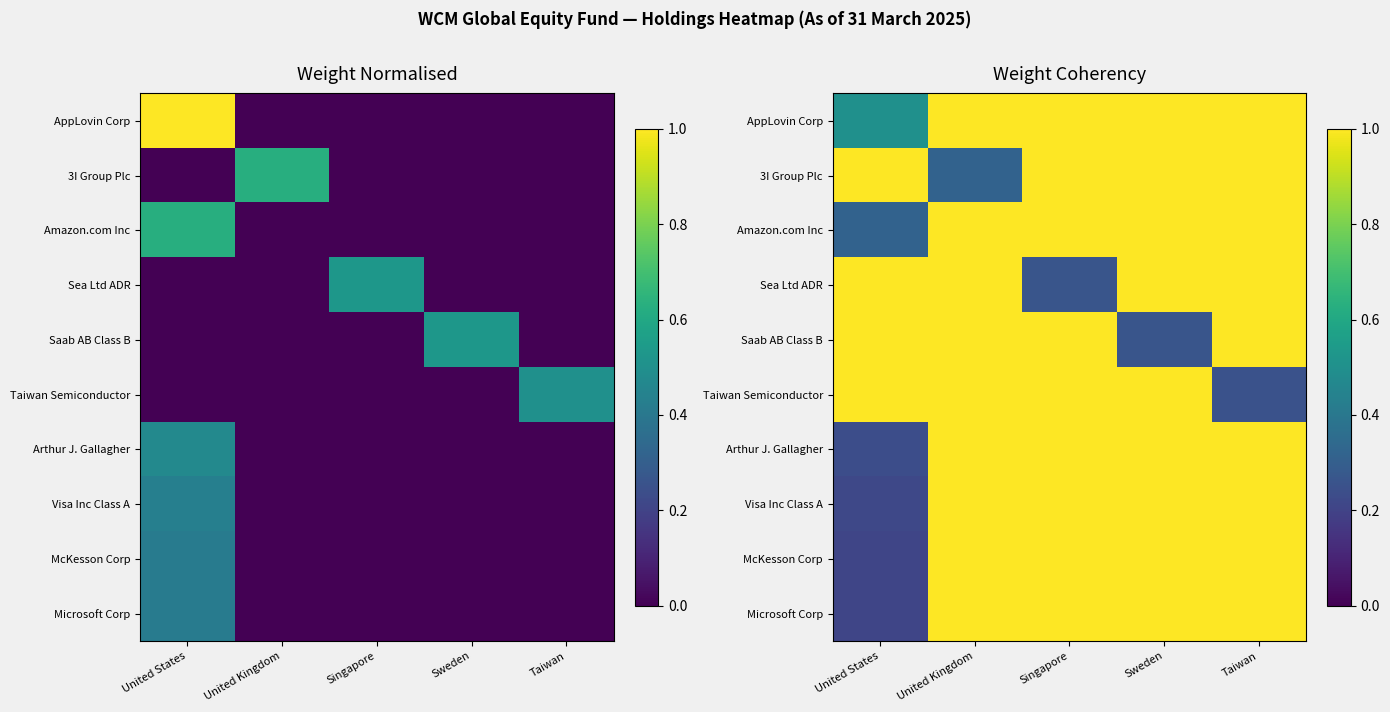

What is the minimum value for Amazon.com Inc?

0.3